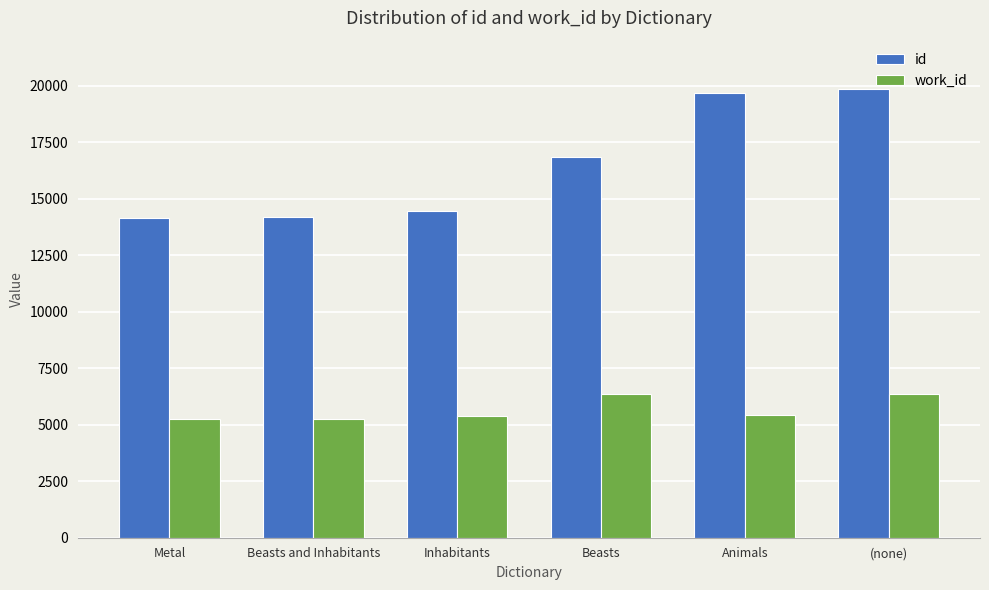

True or false: id has a value of 18613 at Beasts and Inhabitants.

False